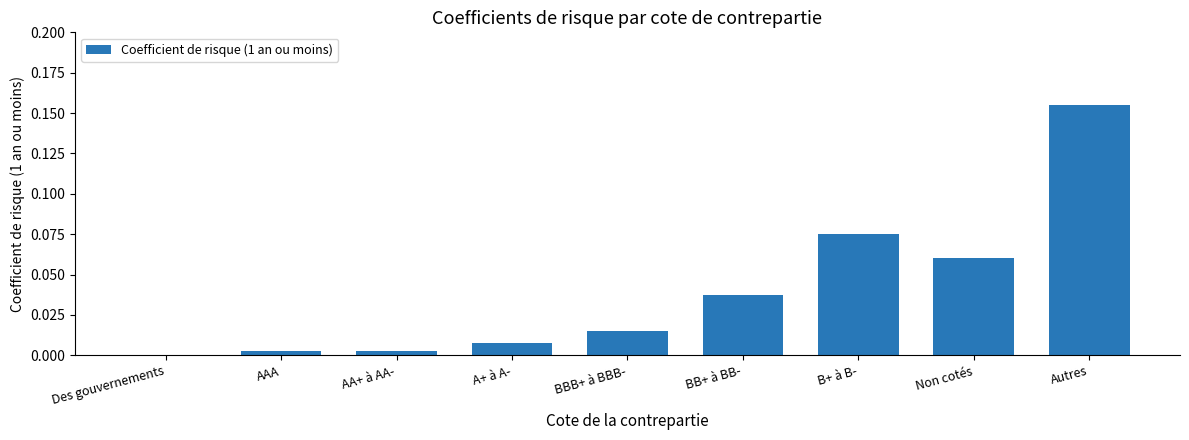

Is it true that the value at AAA is 0.0?

True